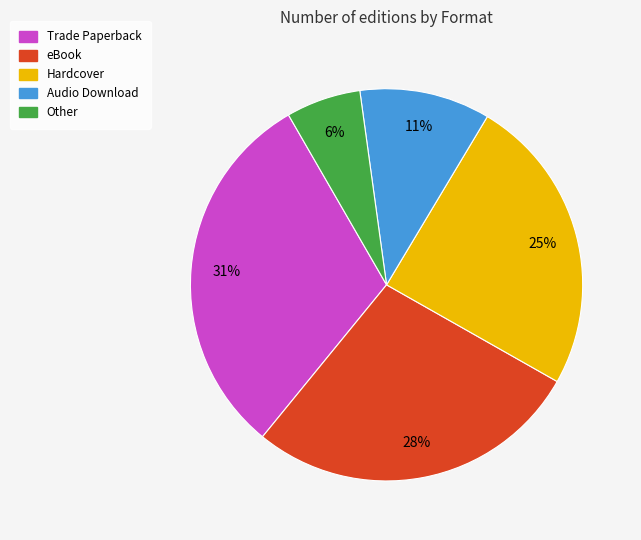

To the nearest percent, what is the average slice percentage?

20%